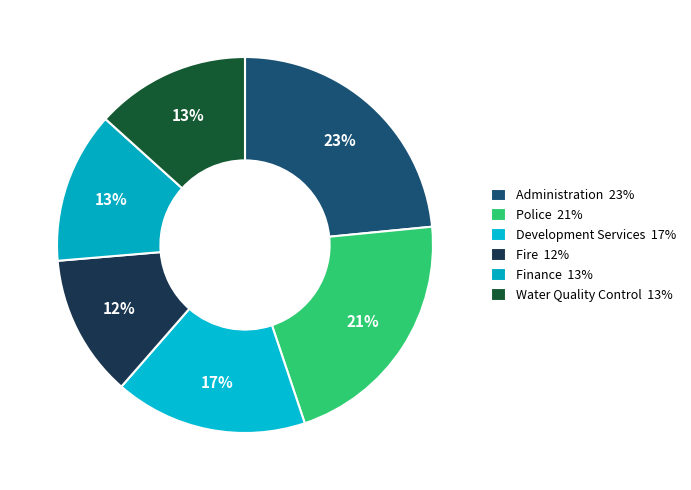

Count the number of slices in the pie.

6